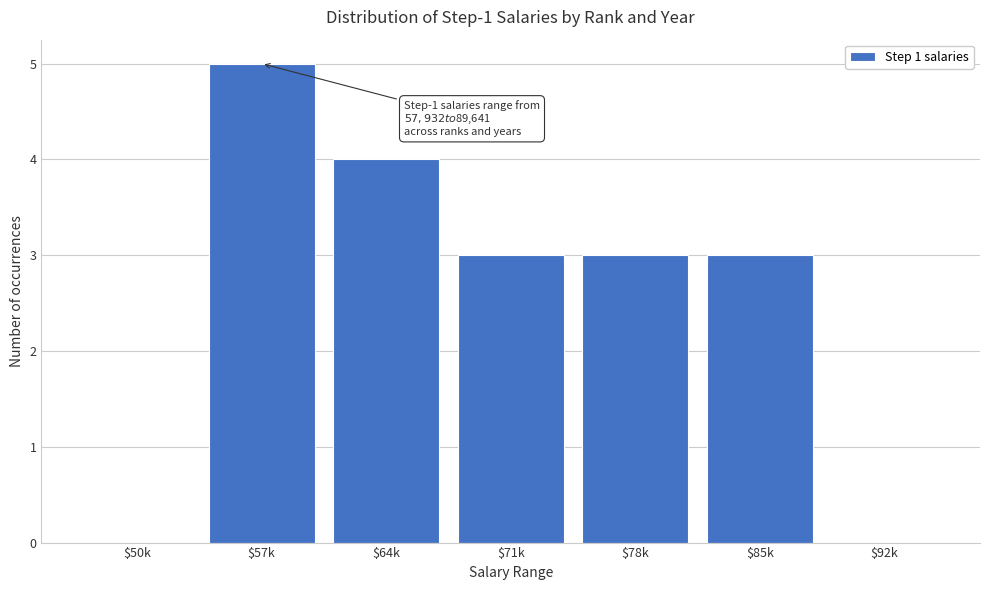

Which label corresponds to the largest value in the chart?

$57k